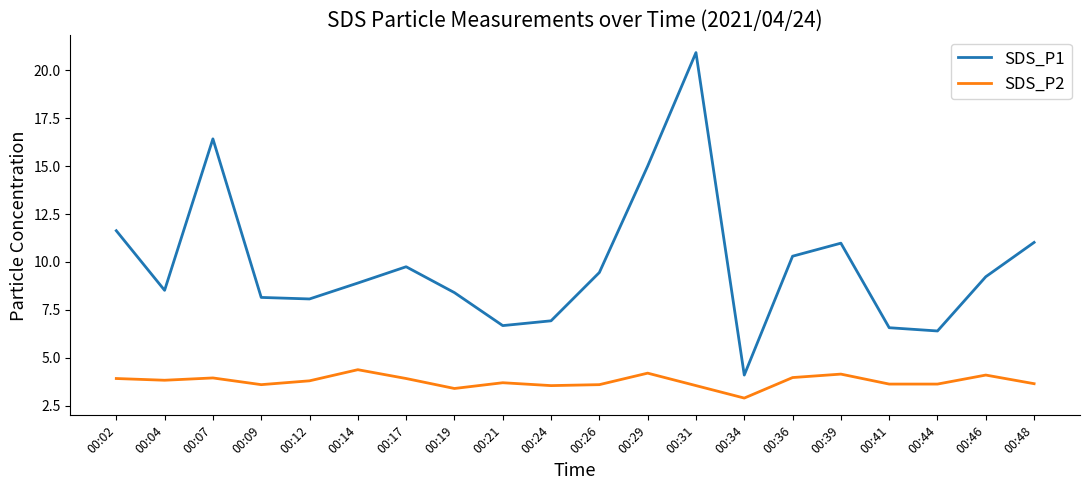

What is the difference between the highest and lowest values at 00:07?

12.5